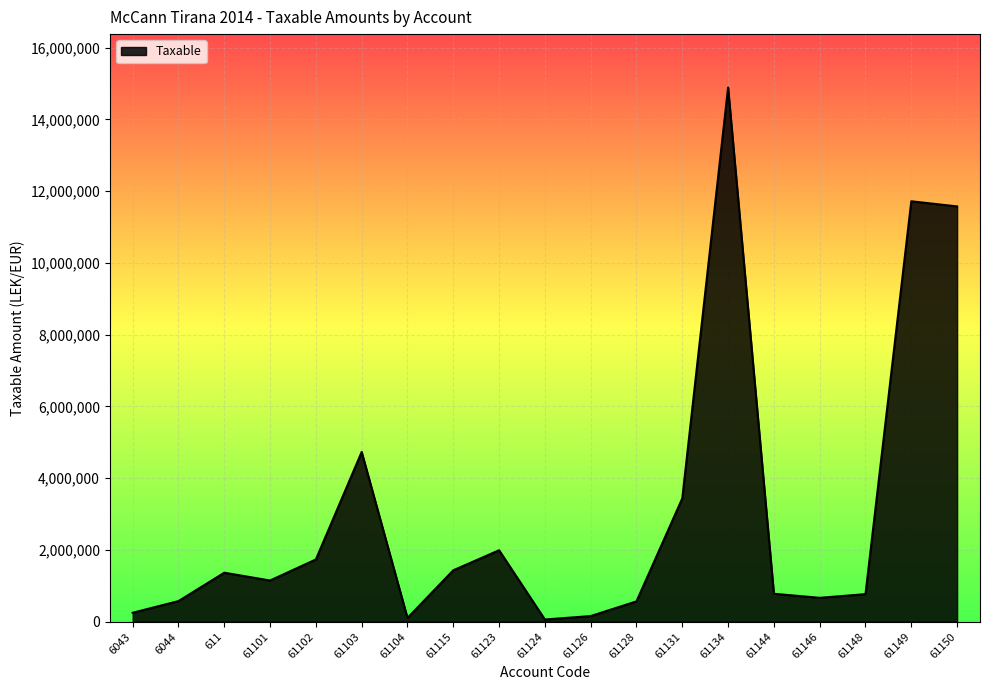

Which has a higher value, 61146 or 61104?

61146